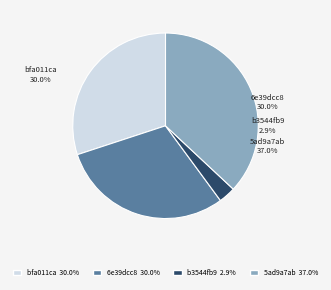

Count the number of slices in the pie.

4